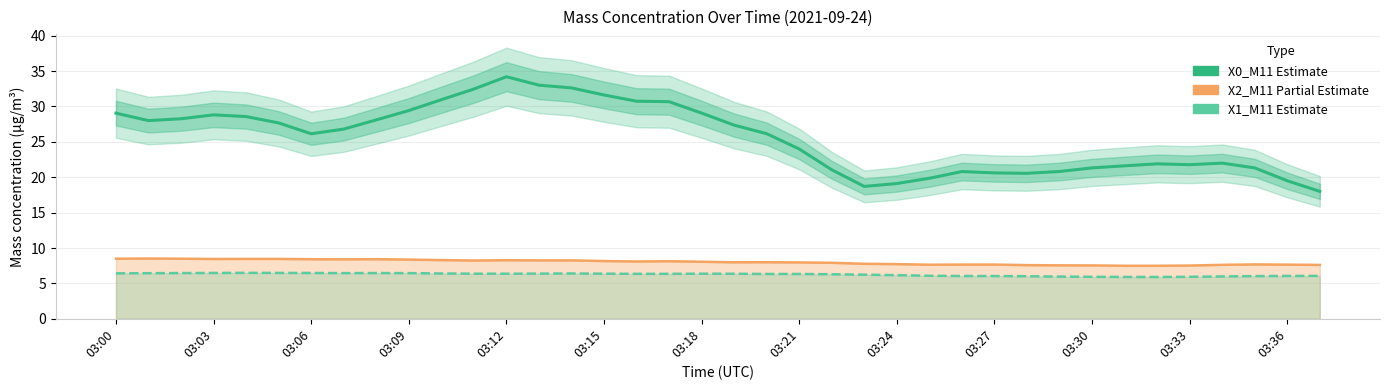

True or false: X2_M11 (μg/m³) and X1_M11 (μg/m³) cross at least once.

False